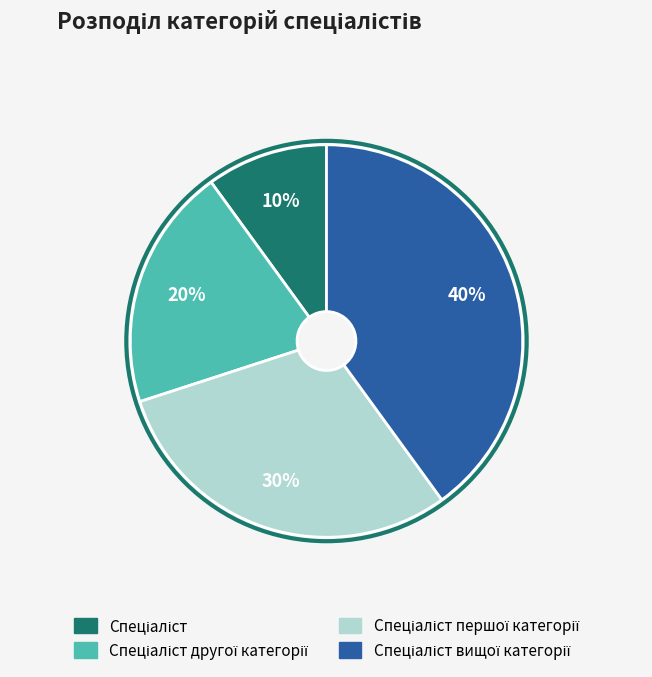

To the nearest percent, what is the difference between the largest and smallest slice percentages?

30%